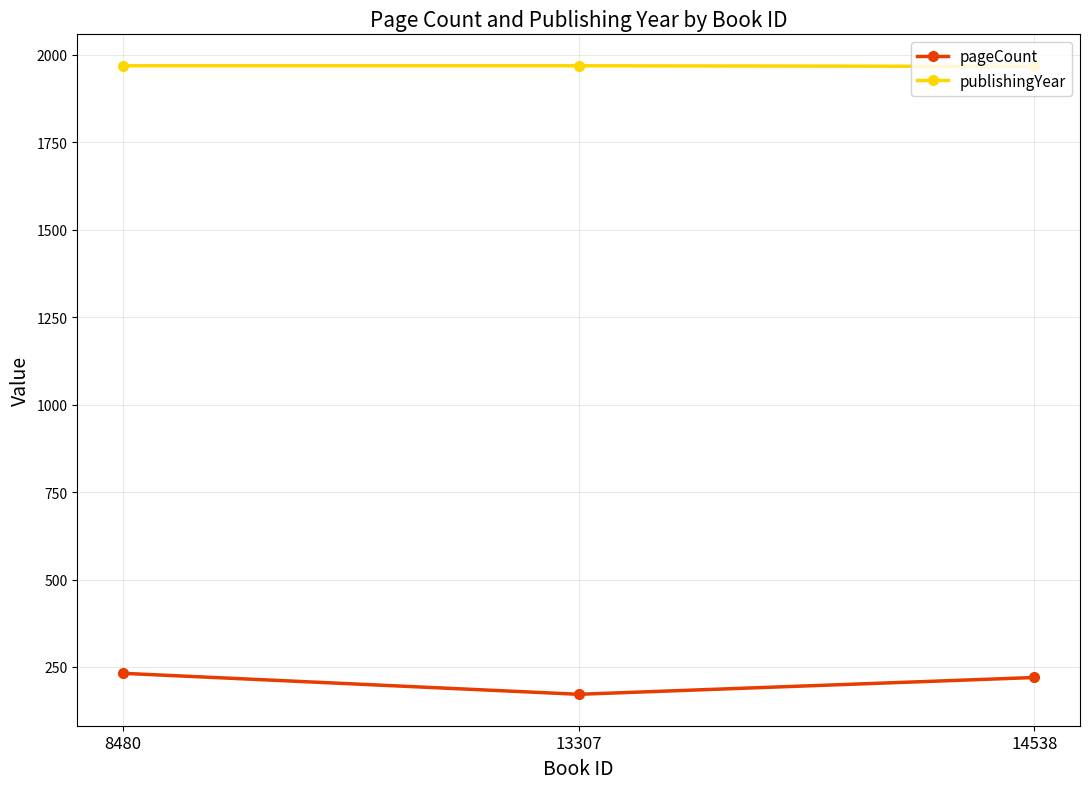

Does the chart have visible grid lines?

Yes